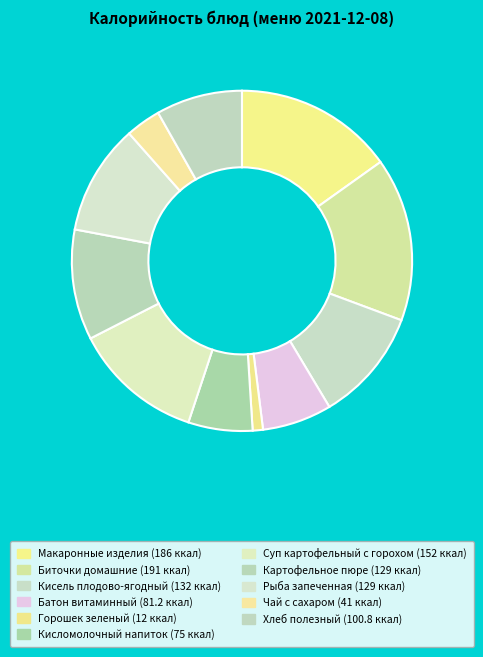

How many slices are in this pie chart?

11